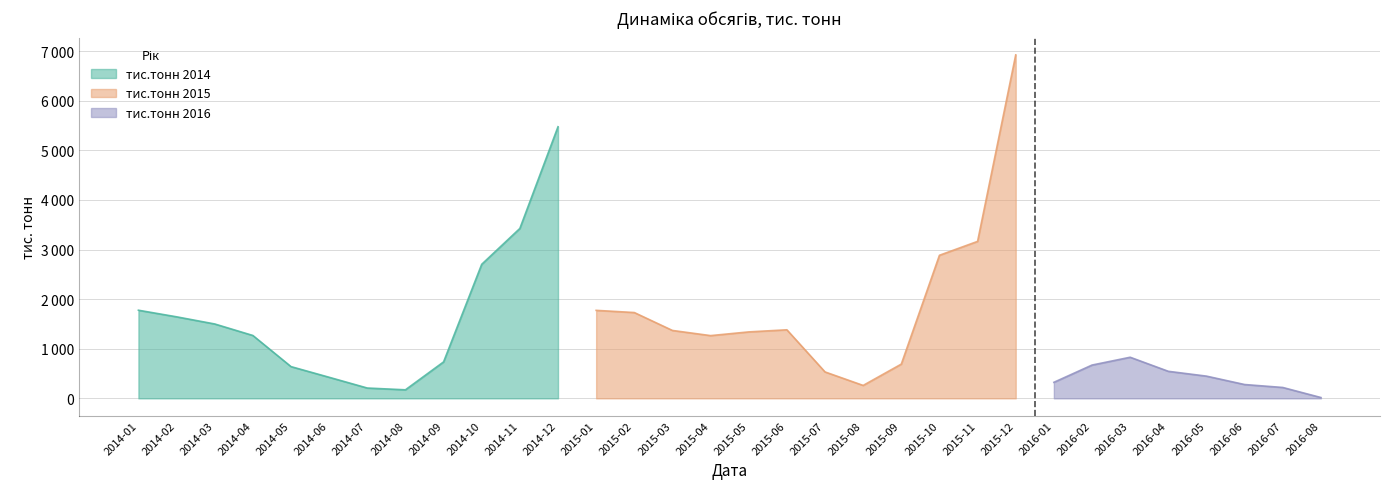

List the labels in order of value, smallest first.

2016-08, 2014-08, 2014-07, 2016-07, 2015-08, 2016-06, 2016-01, 2014-06, 2016-05, 2015-07, 2016-04, 2014-05, 2016-02, 2015-09, 2014-09, 2016-03, 2015-04, 2014-04, 2015-05, 2015-03, 2015-06, 2014-03, 2014-02, 2015-02, 2015-01, 2014-01, 2014-10, 2015-10, 2015-11, 2014-11, 2014-12, 2015-12